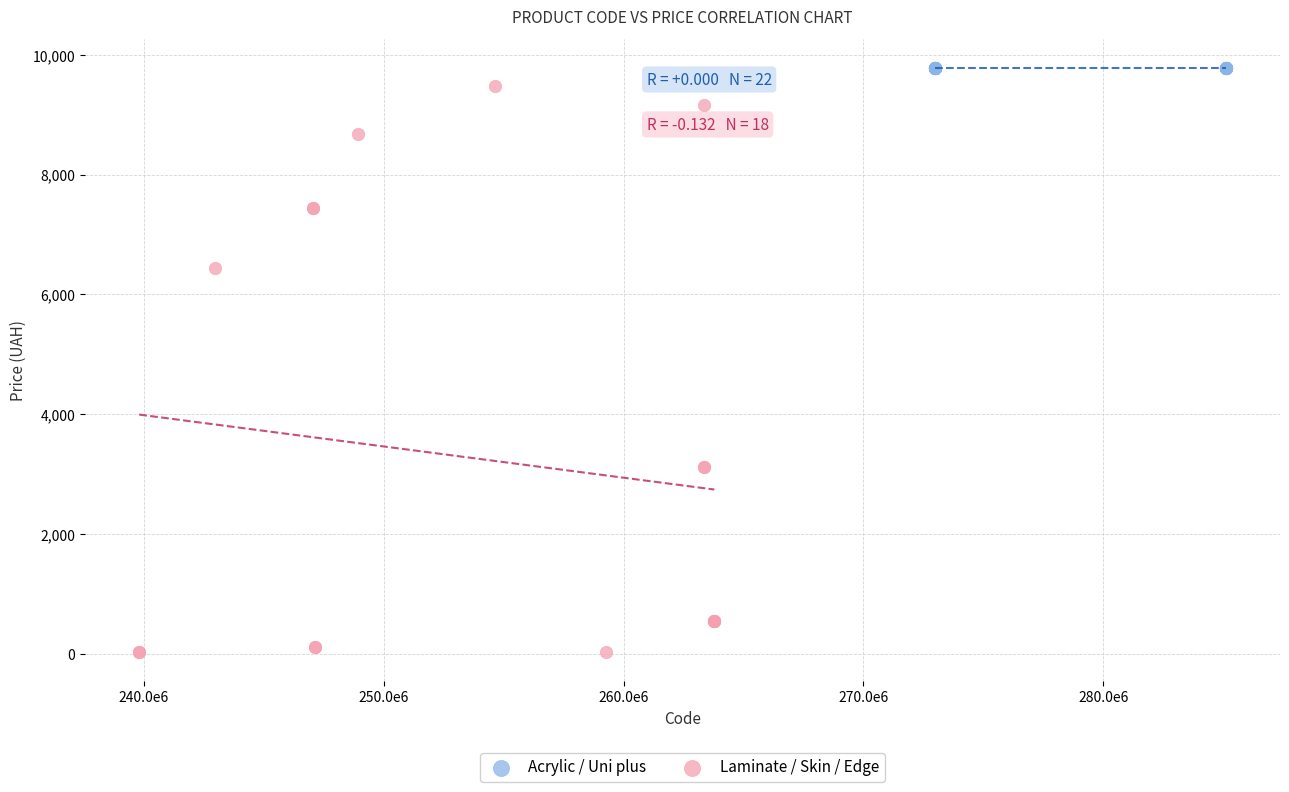

What are all the series names shown in the legend?

Acrylic / Uni plus, Laminate / Skin / Edge